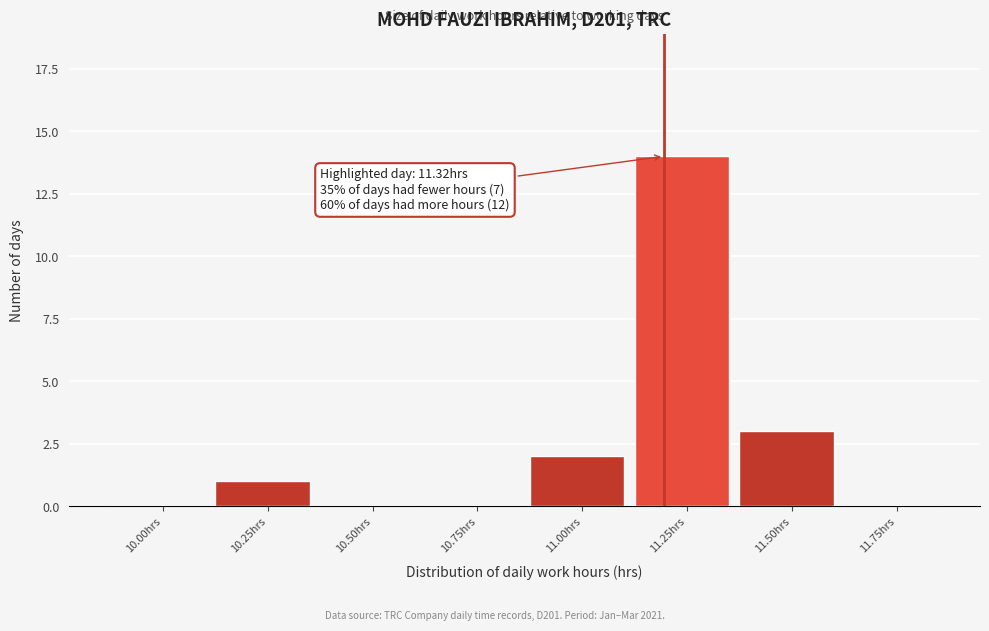

Reading right to left, what are all the values shown in this chart?

11.75hrs=0	11.50hrs=3	11.25hrs=14	11.00hrs=2	10.75hrs=0	10.50hrs=0	10.25hrs=1	10.00hrs=0